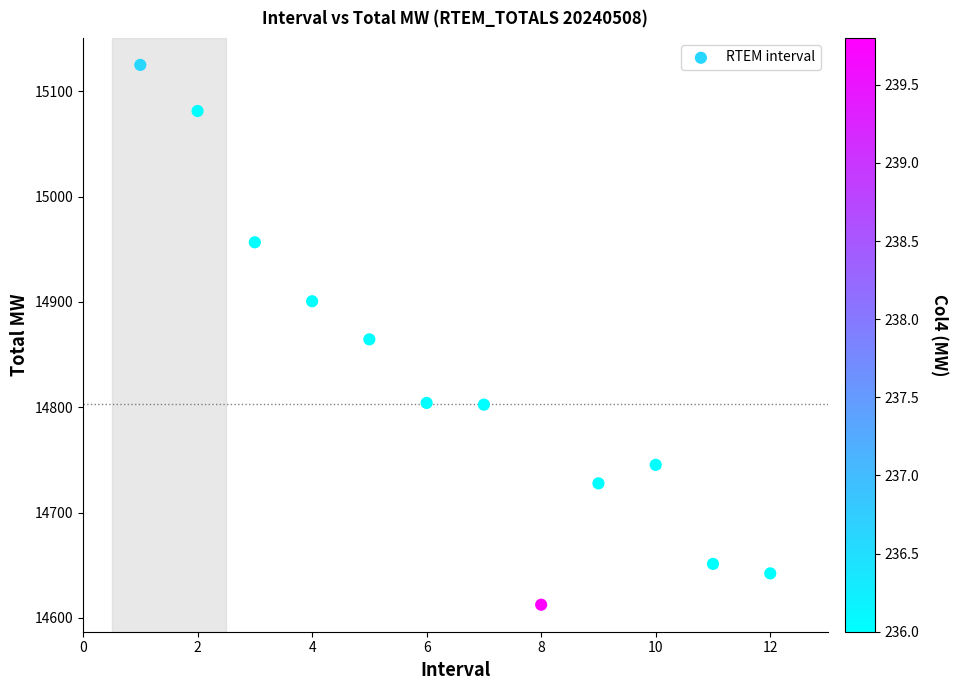

What is the range of Y values (max minus min)?

512.8